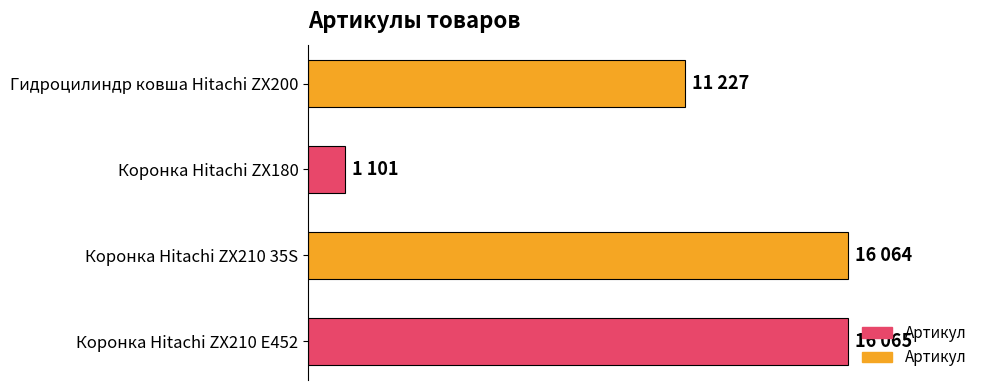

What is the sum of all values?

44457